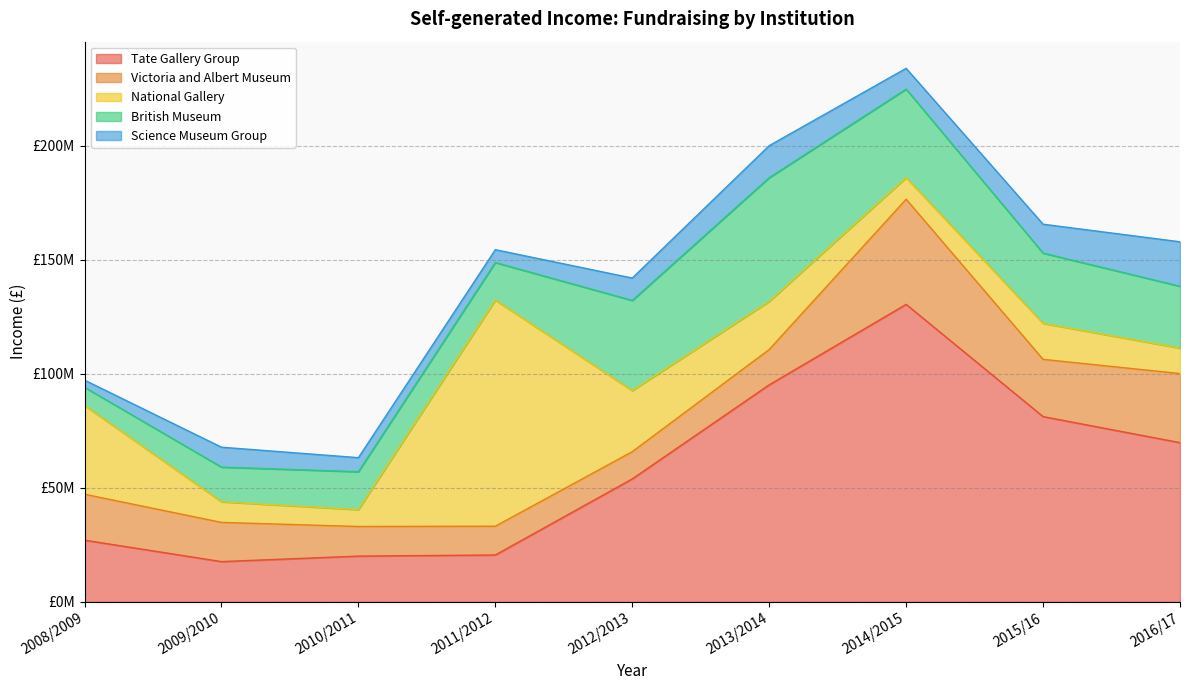

What is the label of the 4th point from the left?

2011/2012